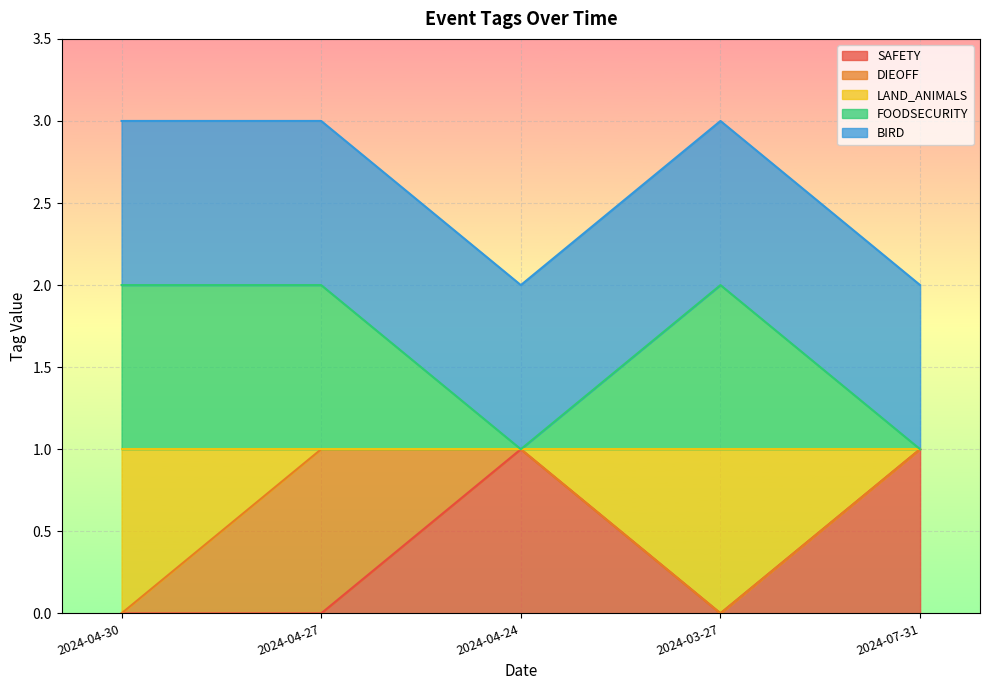

List the labels in order of FOODSECURITY value, largest first.

2024-04-30, 2024-04-27, 2024-03-27, 2024-04-24, 2024-07-31